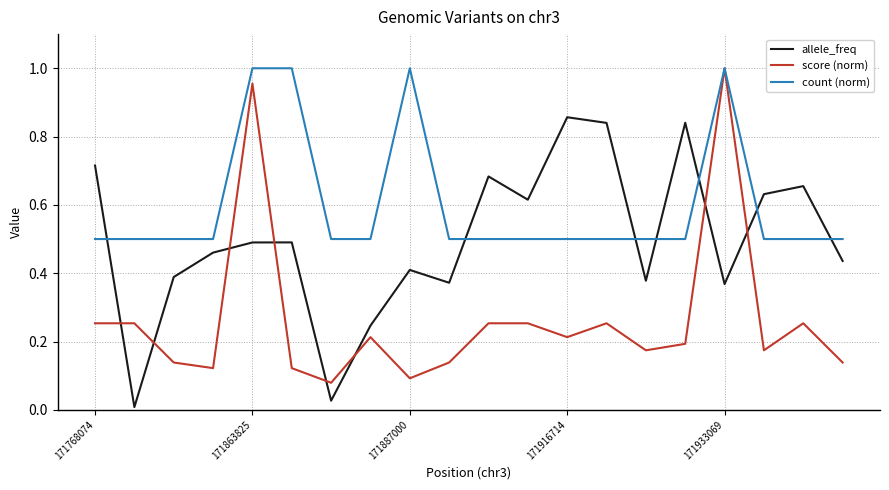

Which series ends up on top after the final intersection of allele_freq and score (norm)?

allele_freq